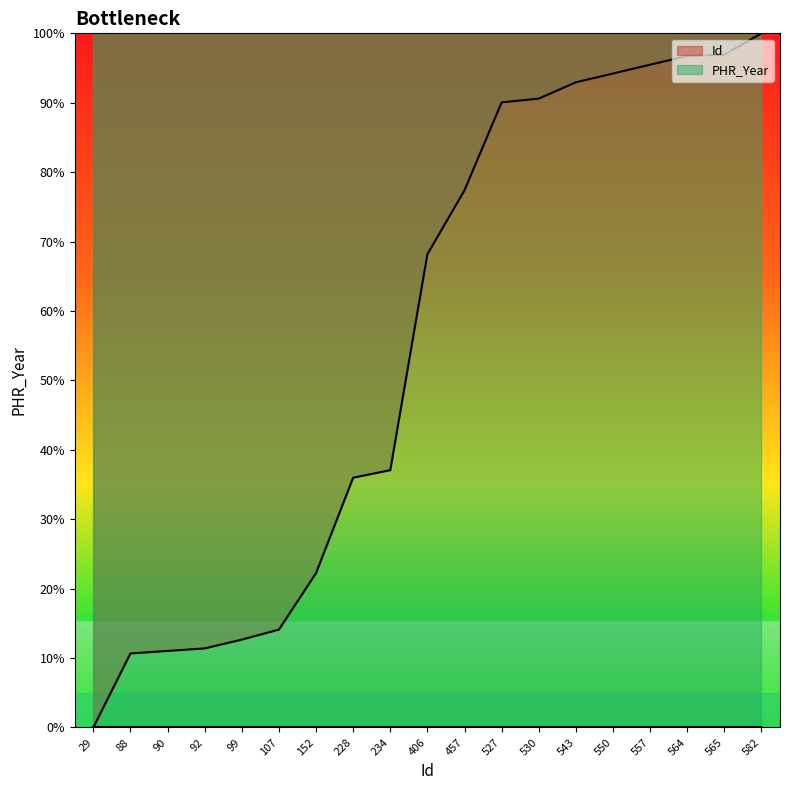

How many values are below 68?

9